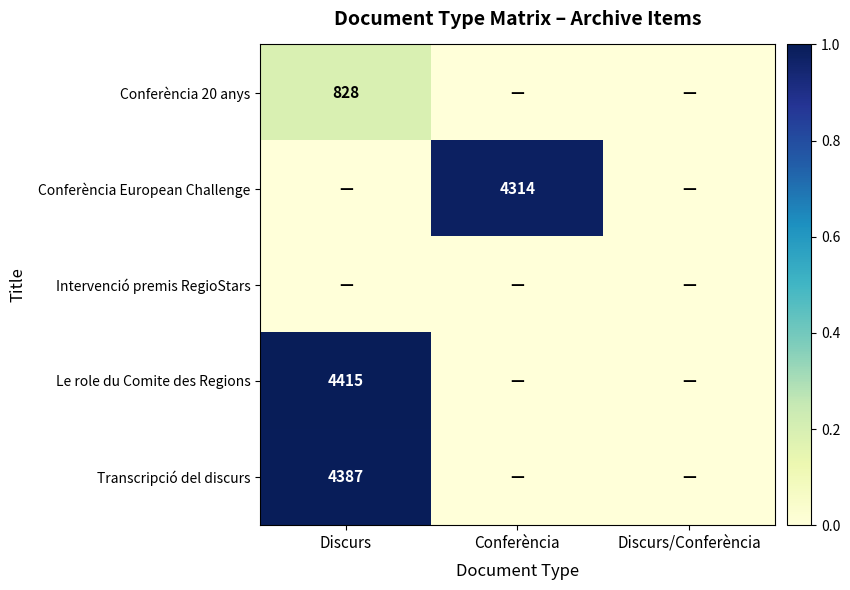

Which has a higher value, Conferència or Discurs?

Discurs